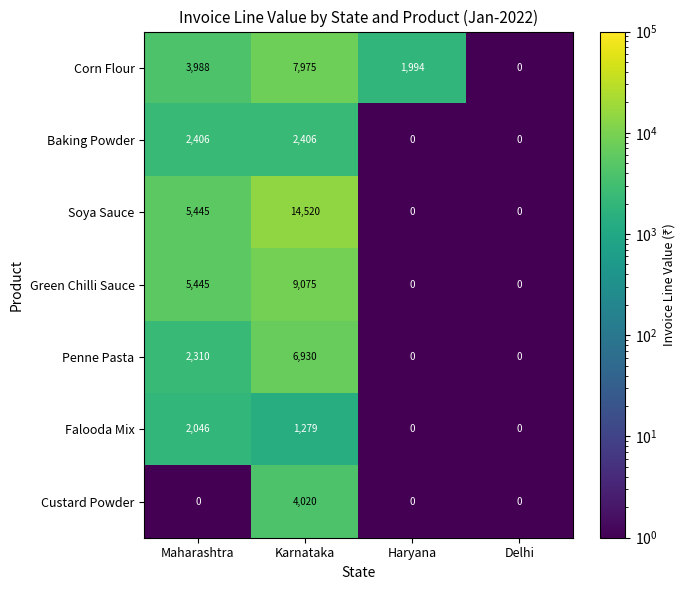

What is the difference between the Soya Sauce values at Karnataka and Maharashtra?

9075